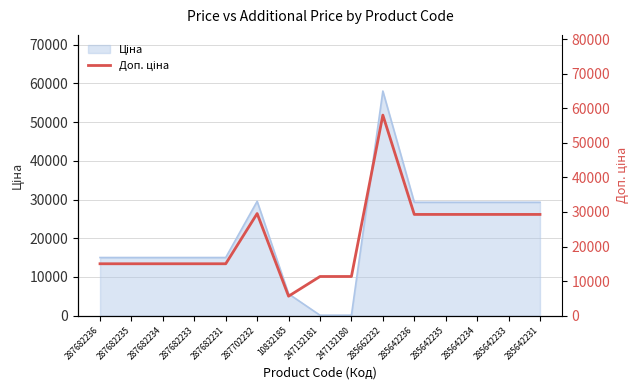

How many points are lower than both their immediate neighbors (excluding endpoints)?

1